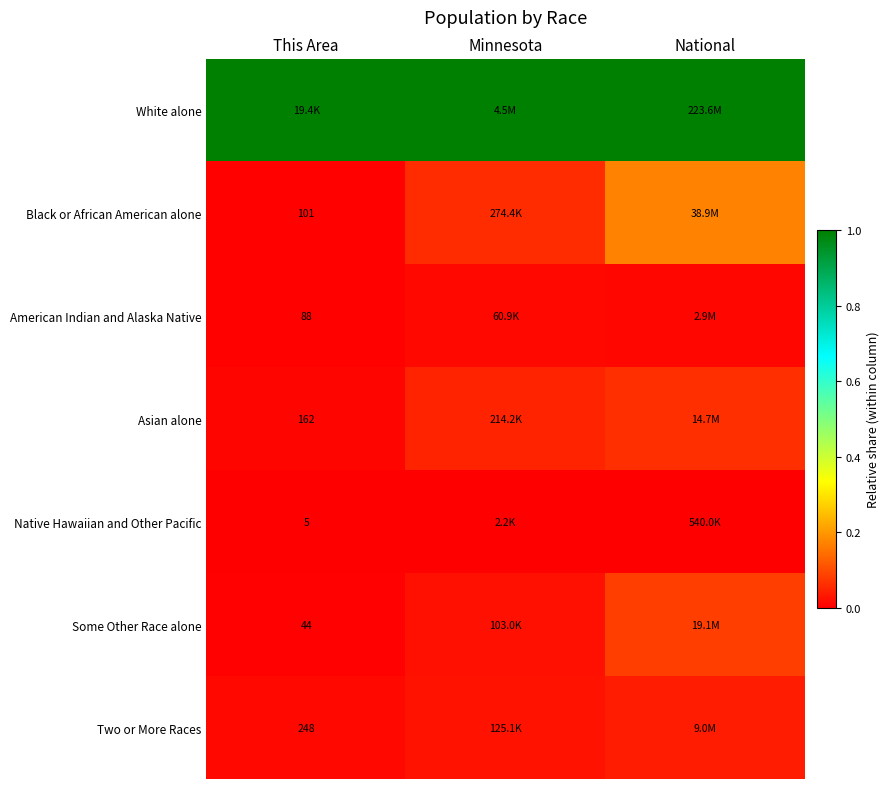

At which label is Black or African American alone closest to 0?

This Area